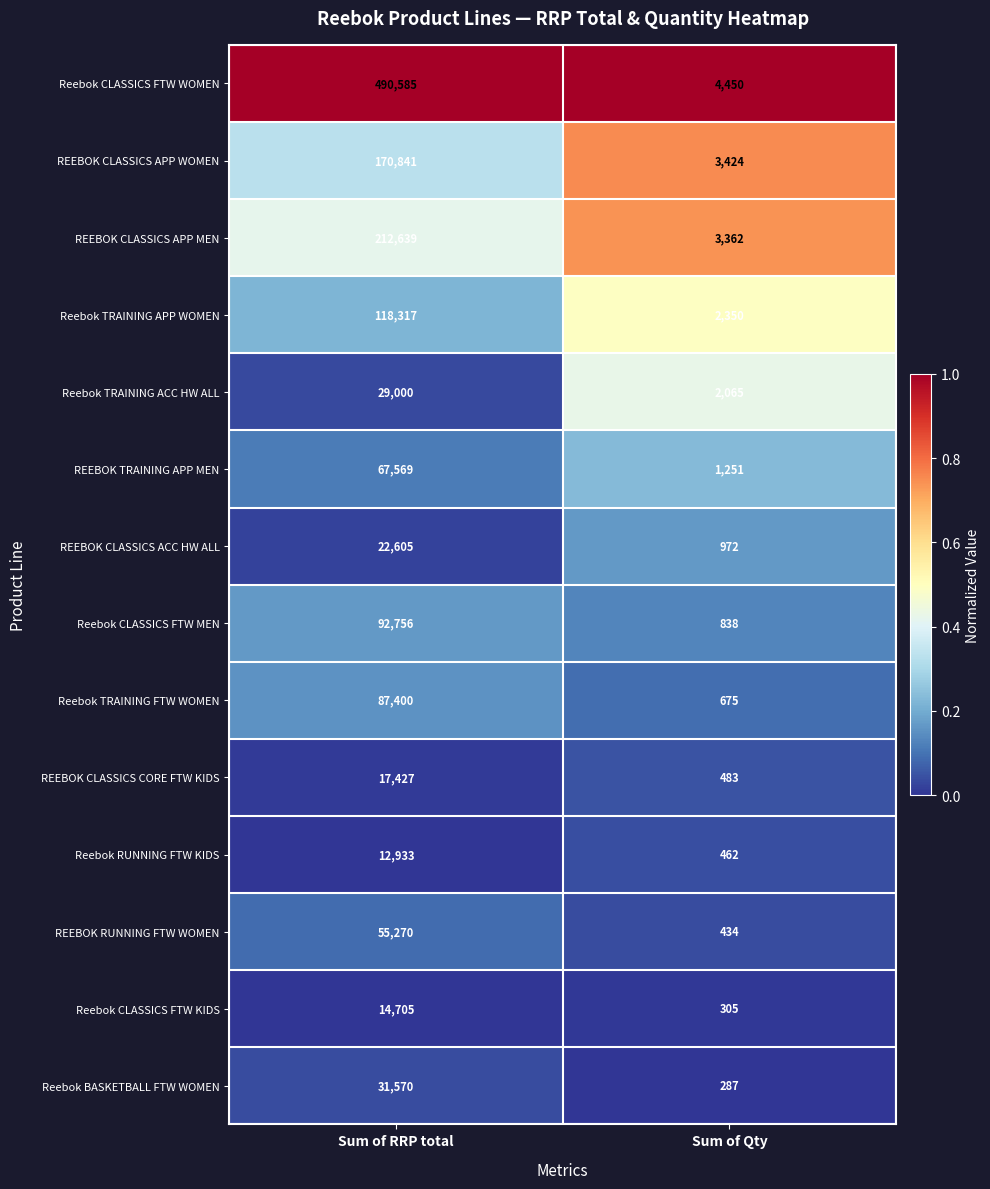

True or false: Reebok TRAINING ACC HW ALL has a value of 2065 at Sum of Qty.

True